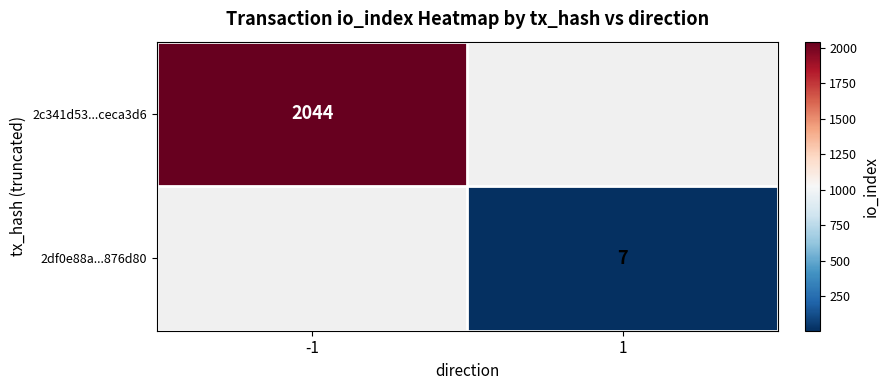

Is the value of 2c341d53...ceca3d6 at -1 greater than the value of 2df0e88a...876d80 at 1?

Yes